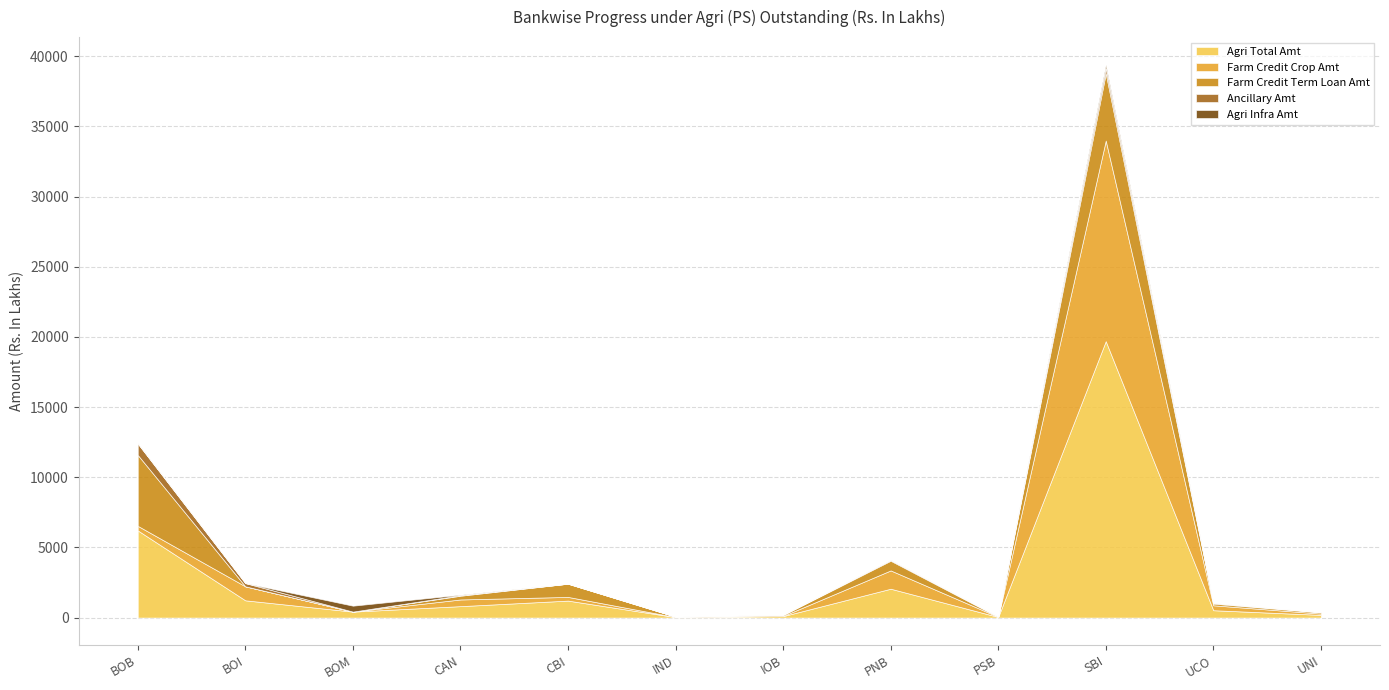

What is the label of the 1st point from the right?

UNI